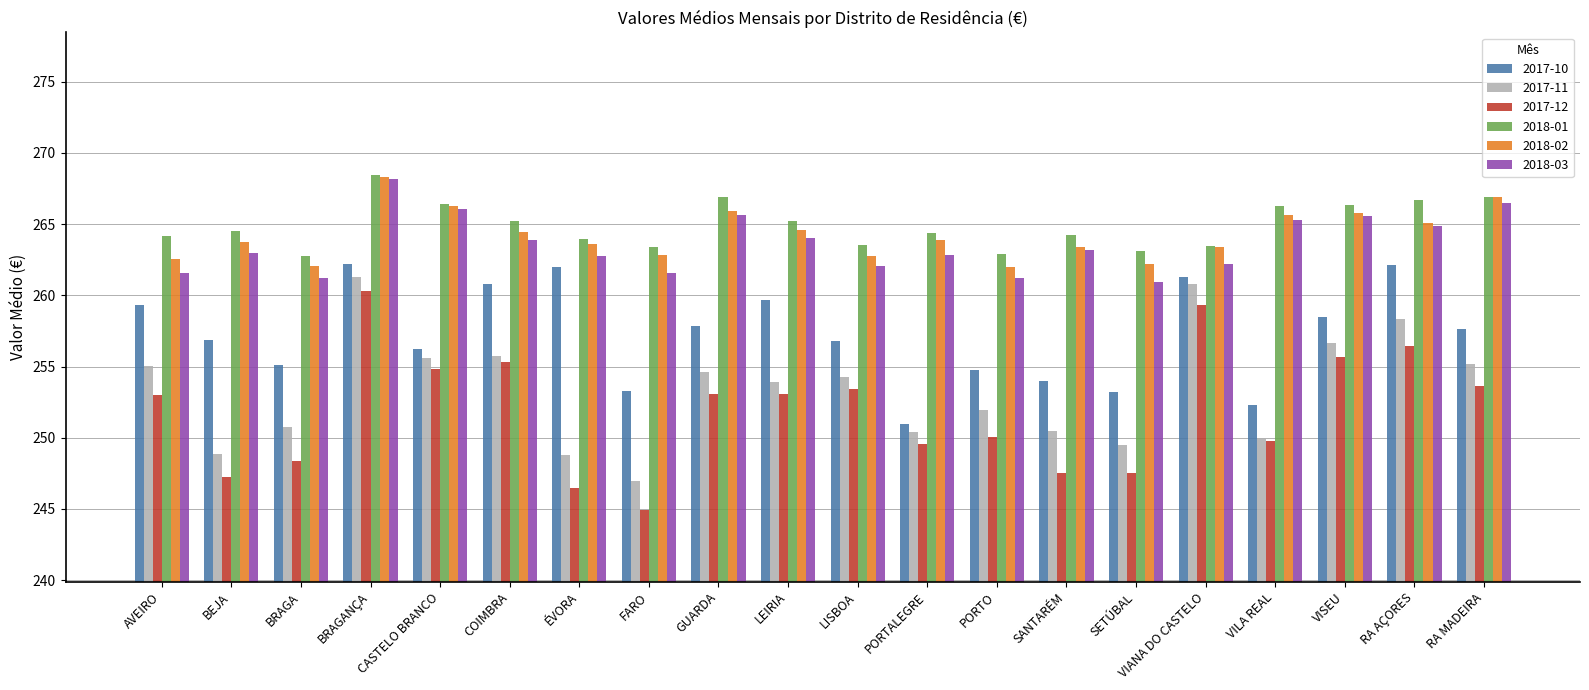

What is the difference between the maximum and minimum values in the 2017-10 series?

11.2